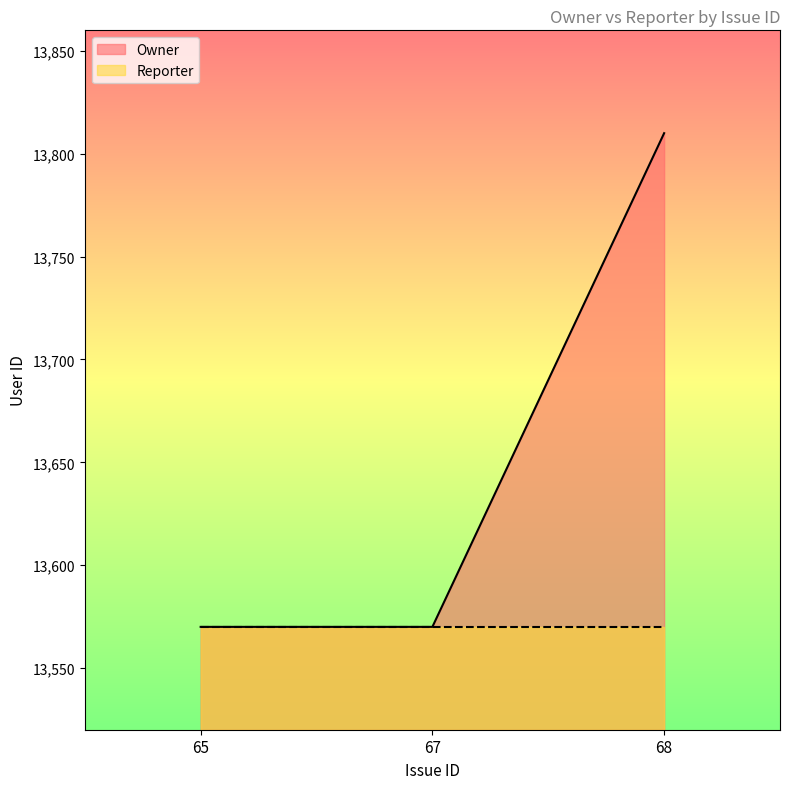

What value does the data have at 67?

13570